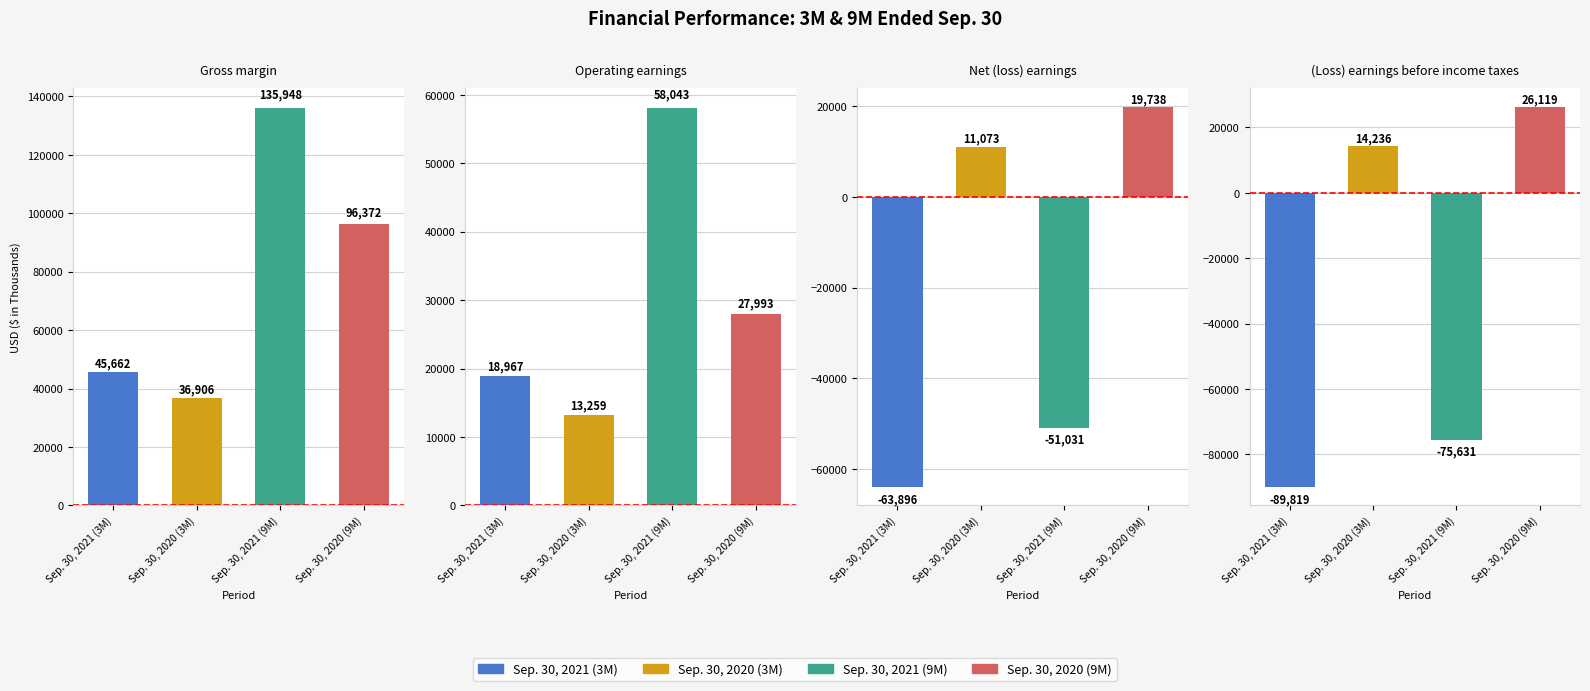

The value of Sep. 30, 2020 (9M) at Operating earnings is 27993. True or false?

True